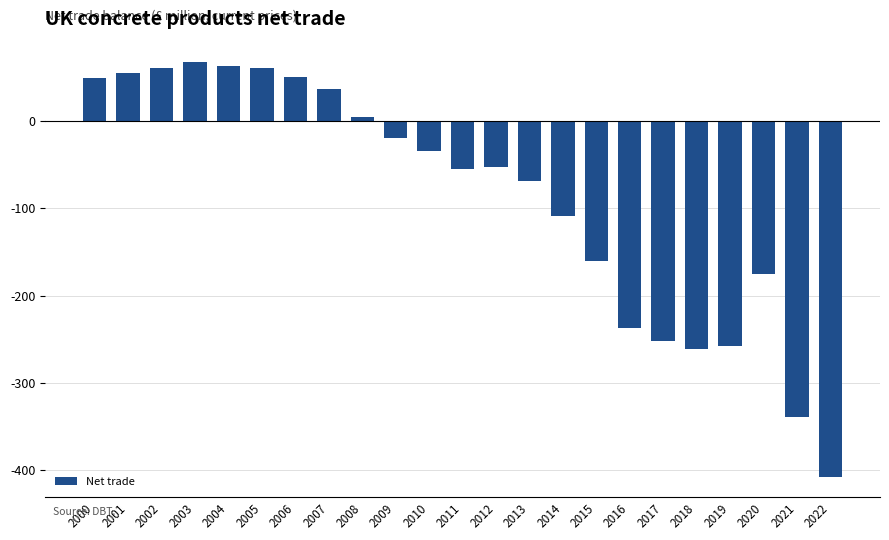

How many positive values are there?

9